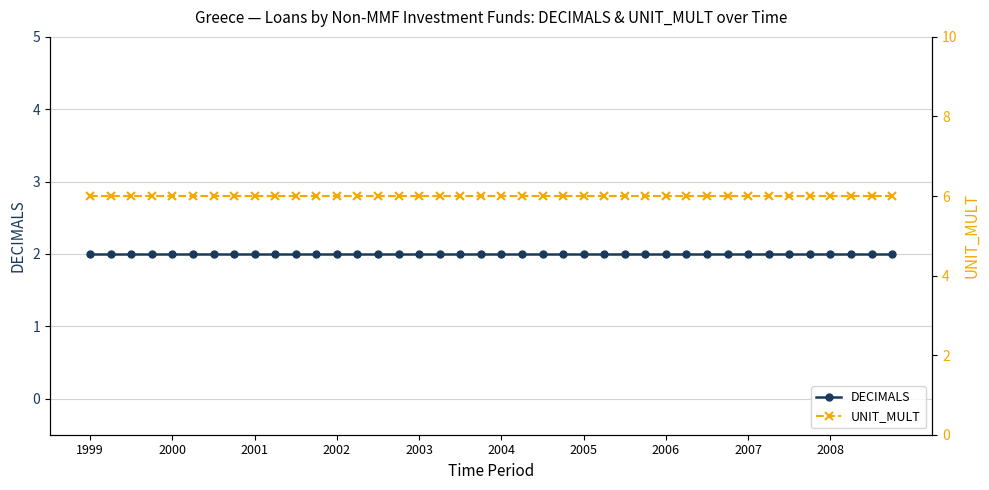

Which category has the lowest value in the DECIMALS series?

1999